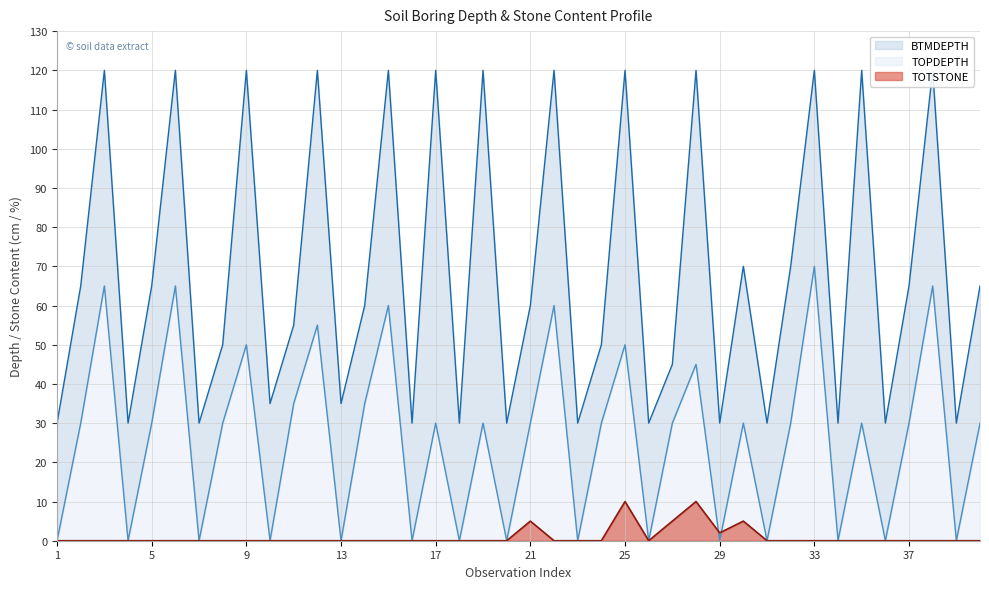

Does the chart display data point markers on the line(s)?

No